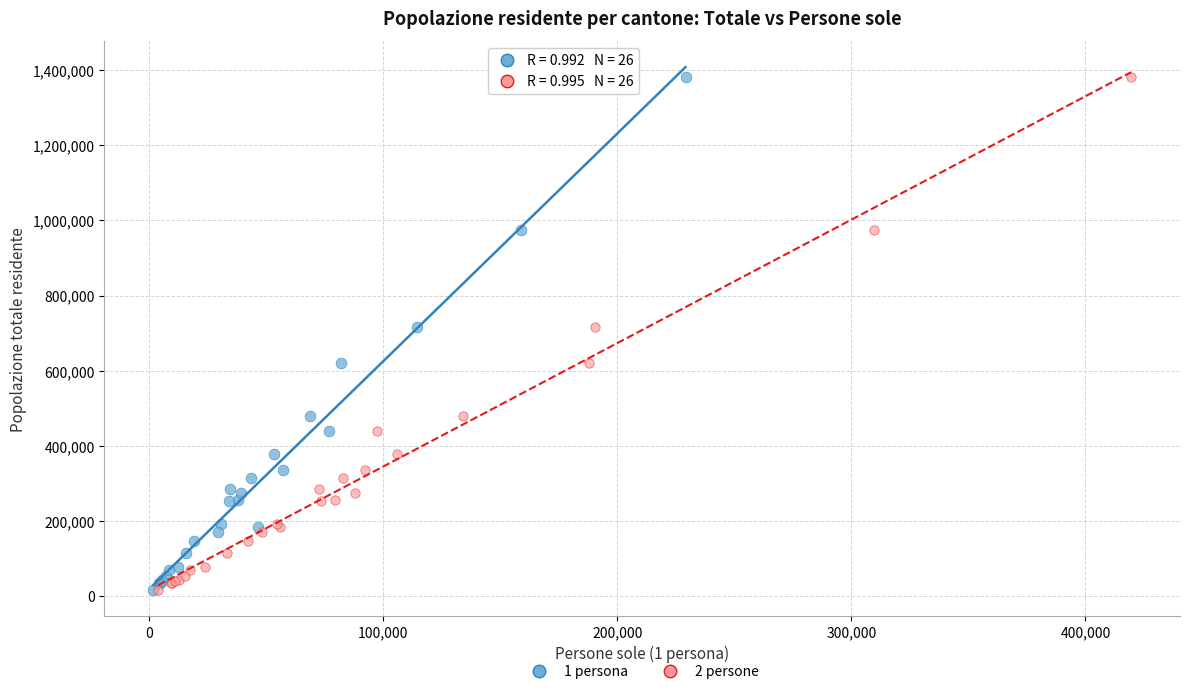

What are all the series names shown in the legend?

1 persona, 2 persone